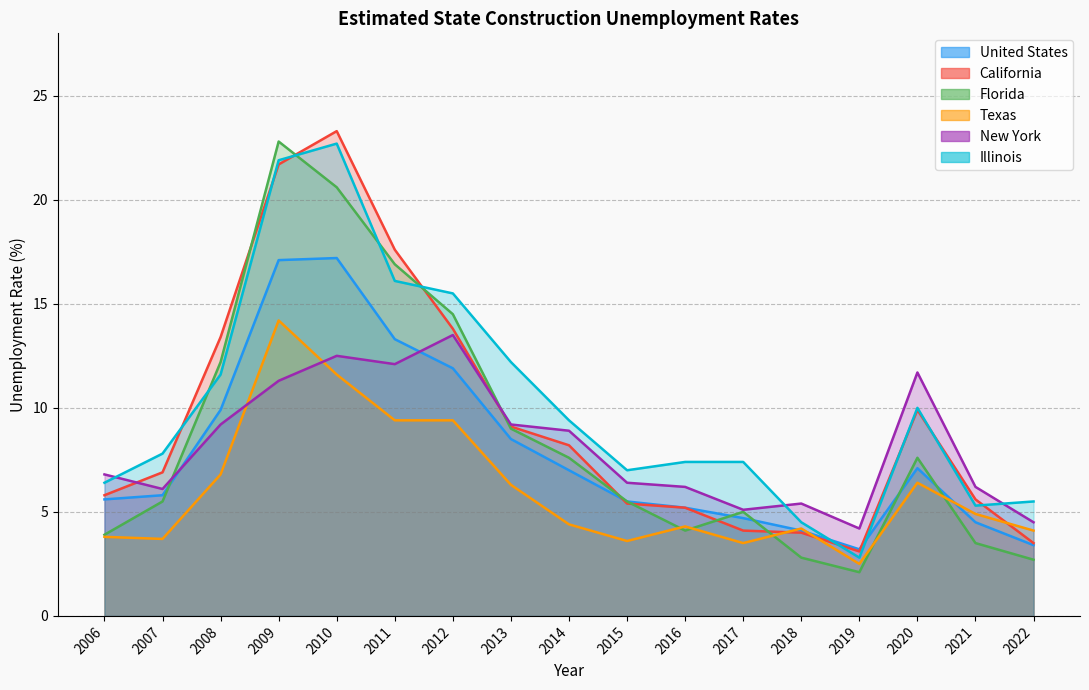

Where is the first local minimum for Florida?

2016